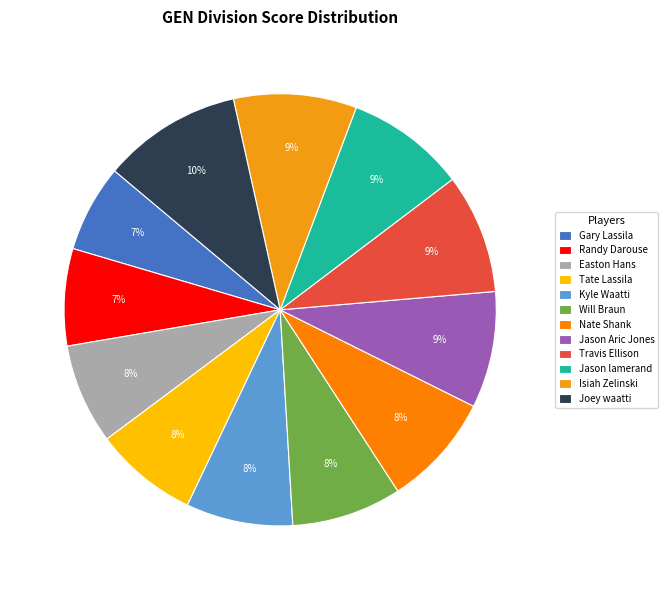

How many slices are in this pie chart?

12